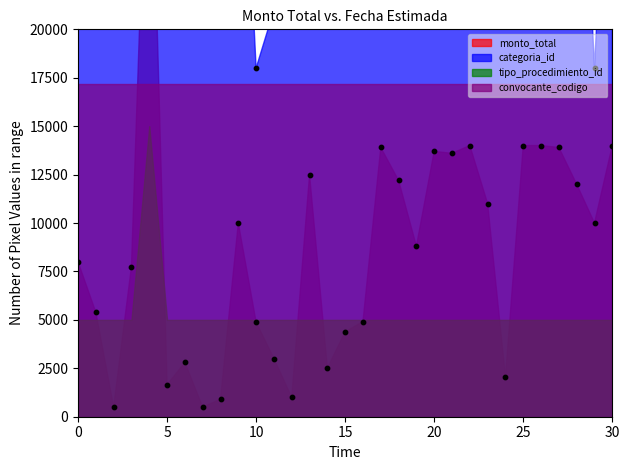

Which series contains the highest Y value?

categoria_id